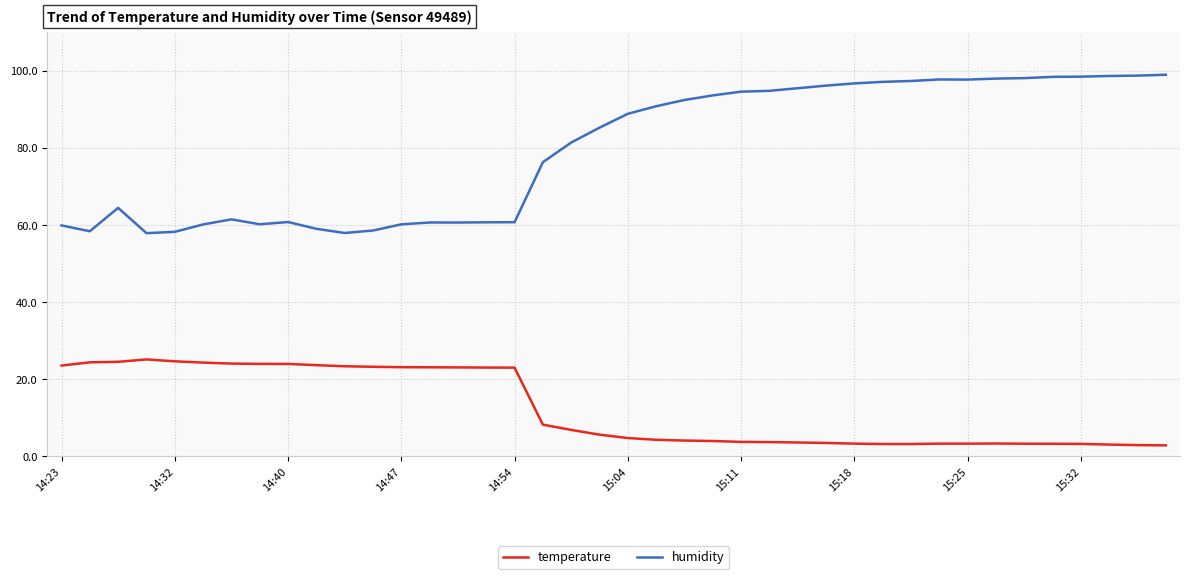

Which series has the largest total across all categories?

humidity